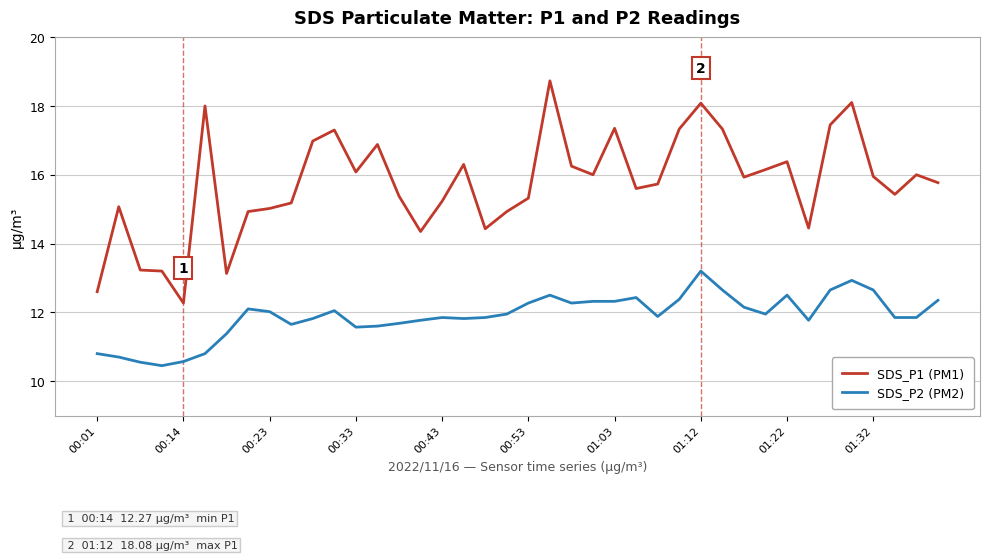

True or false: SDS_P2 (PM2) and SDS_P1 (PM1) intersect in this chart.

False